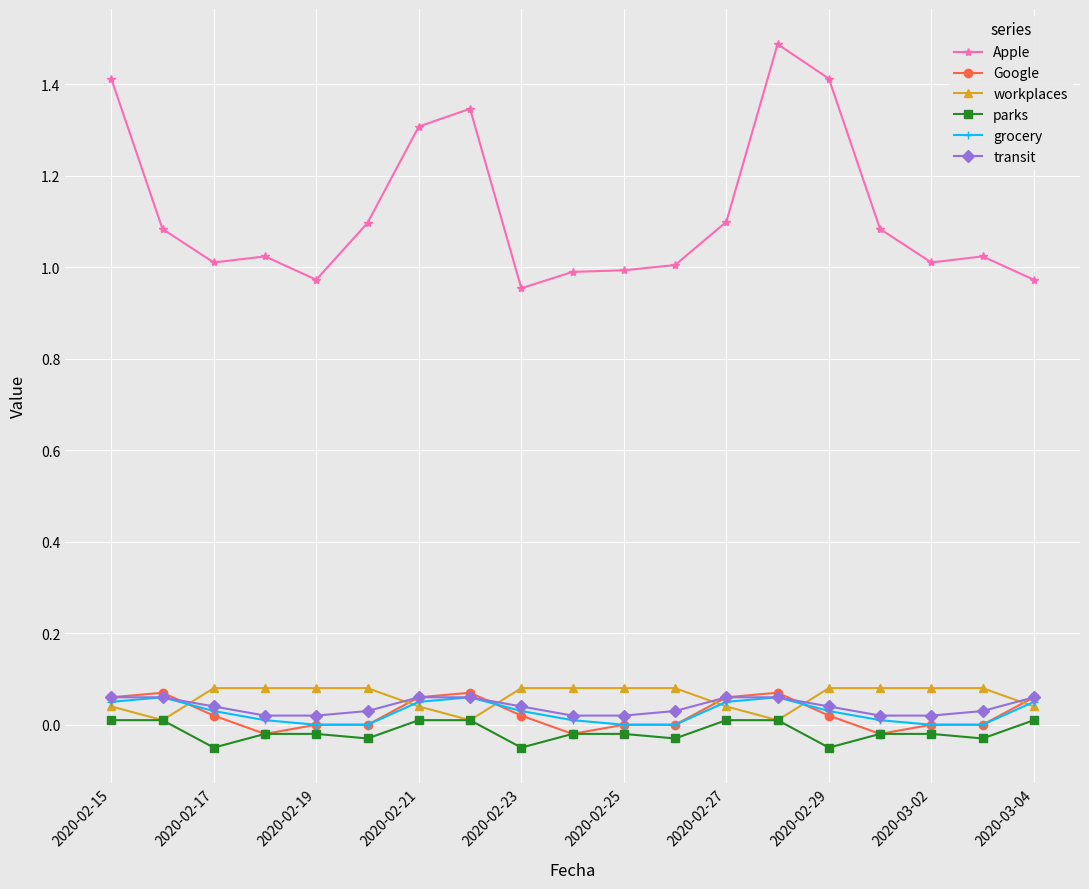

True or false: Apple has more than 1 interior local peaks.

True